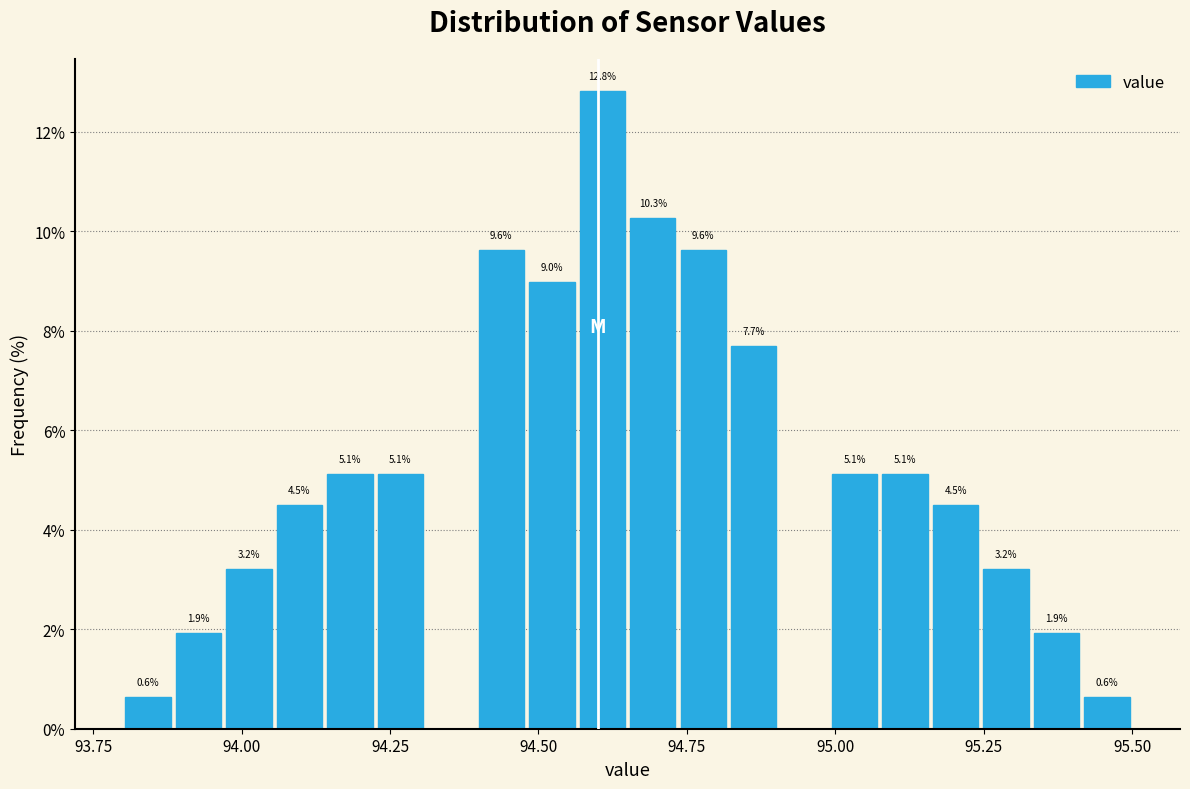

Around what value on the x-axis is the tallest bar? Give the approximate position of its centre, as read against the axis.

94.60